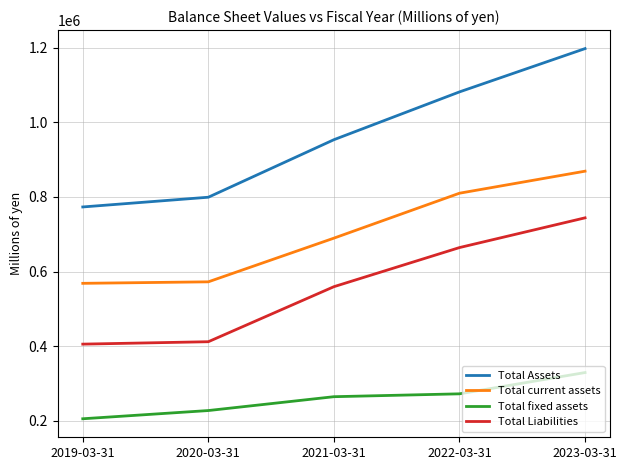

What is the approximate value of Total current assets at 2021-03-31?

689527